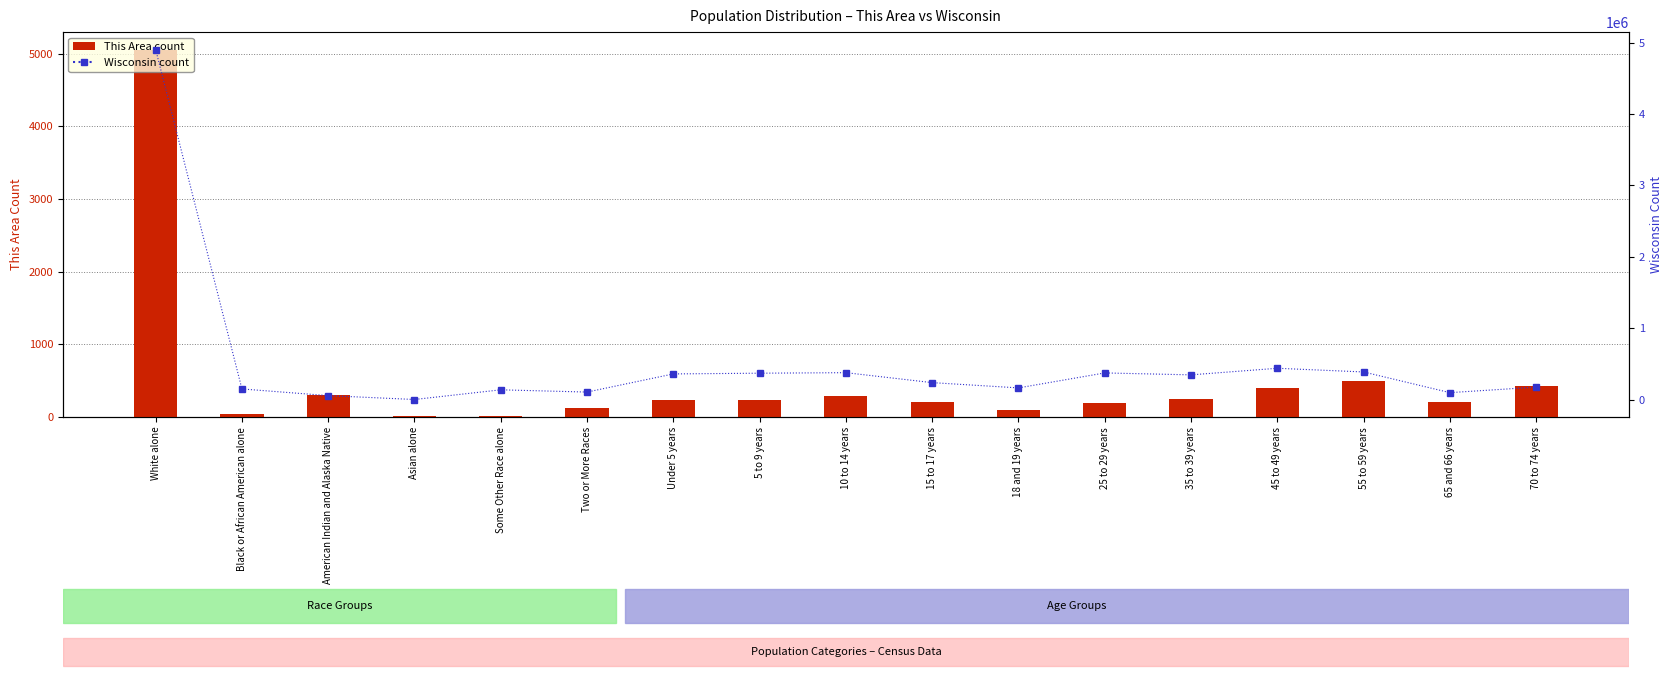

Rank the series by their average value, from highest to lowest.

Wisconsin, This Area